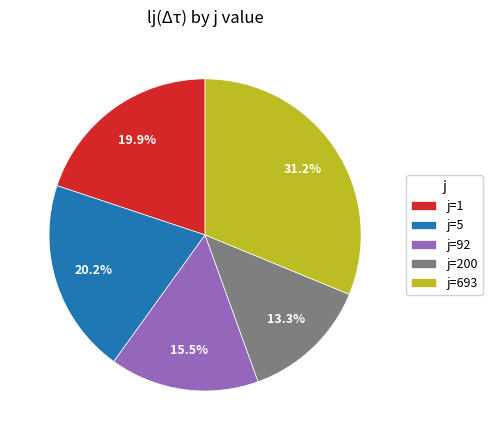

Count the number of slices in the pie.

5